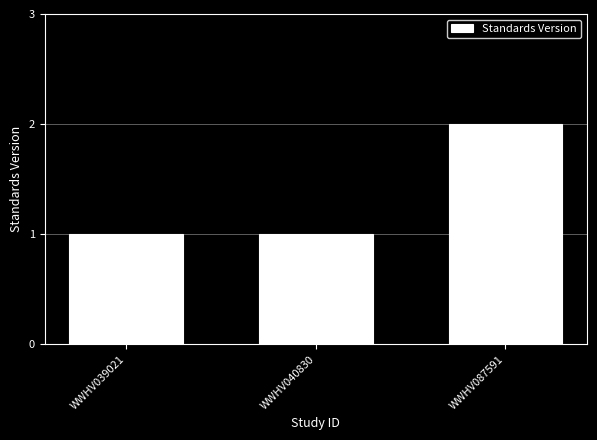

What is the difference between the maximum and minimum values?

1